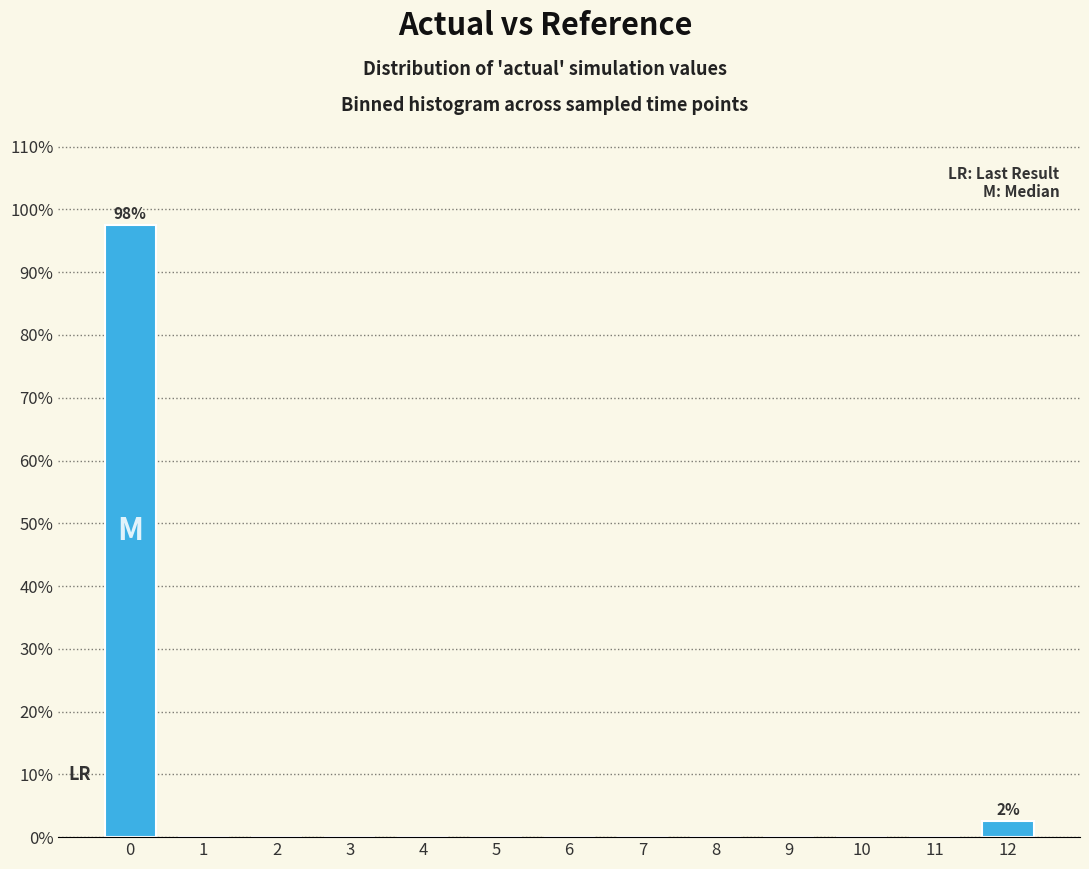

Reading left to right, what are all the values shown in this chart?

0=97.5	1=0.0	2=0.0	3=0.0	4=0.0	5=0.0	6=0.0	7=0.0	8=0.0	9=0.0	10=0.0	11=0.0	12=2.5